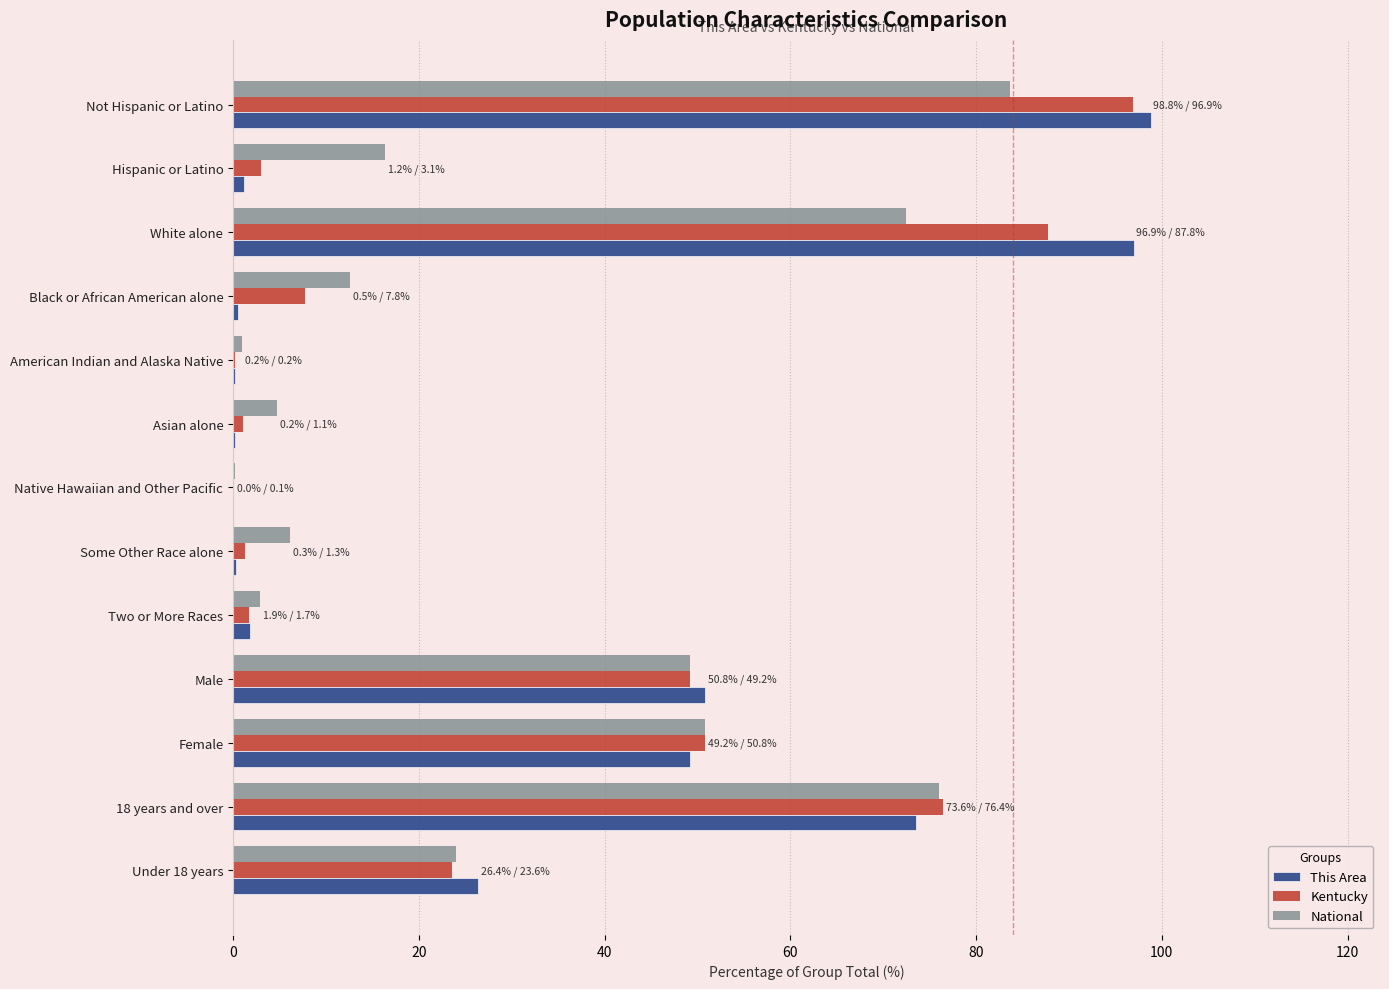

True or false: This Area has a value of 49.2 at Female.

True